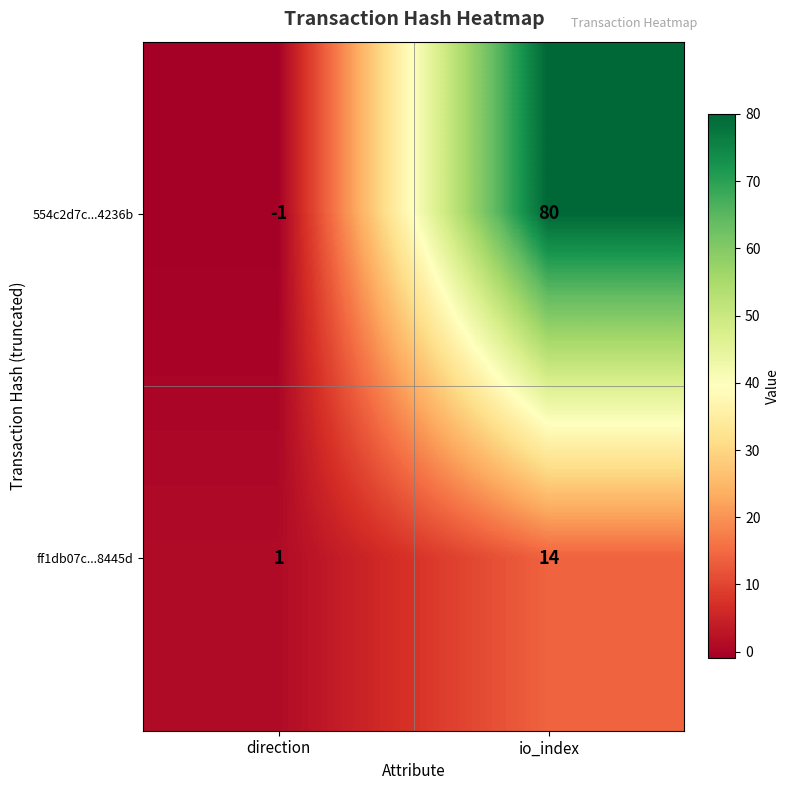

The 554c2d7c...4236b series shows -2 at direction. True or false?

False